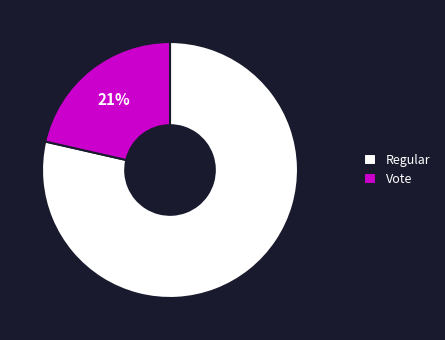

Is it true that Regular is 79% of the pie?

True